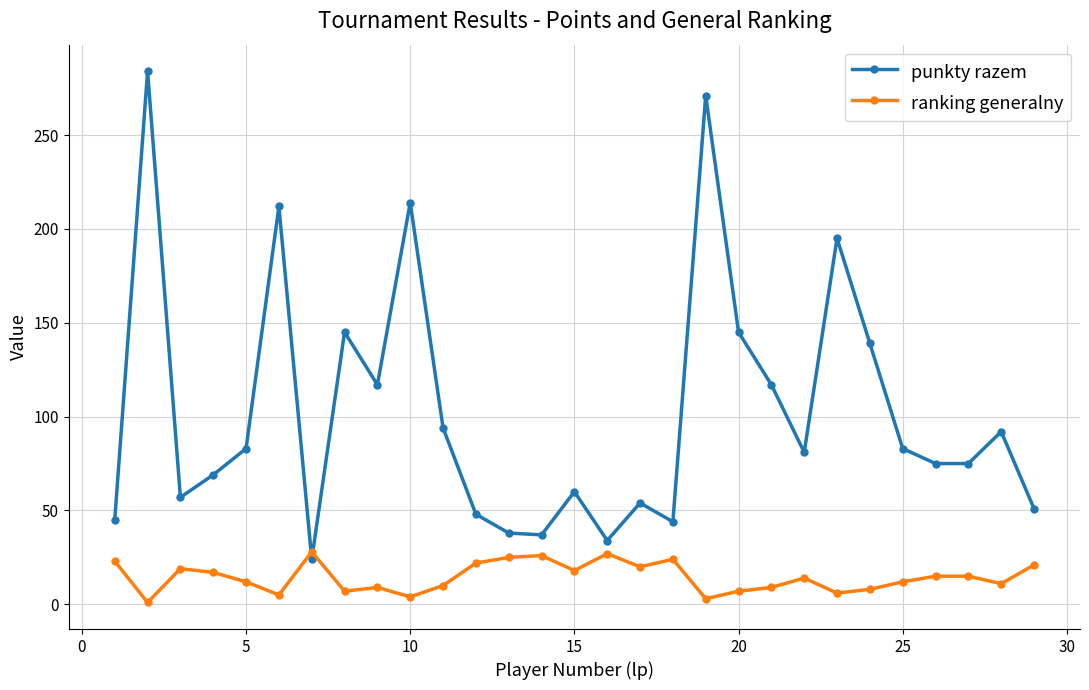

Does the chart display data point markers on the line(s)?

Yes